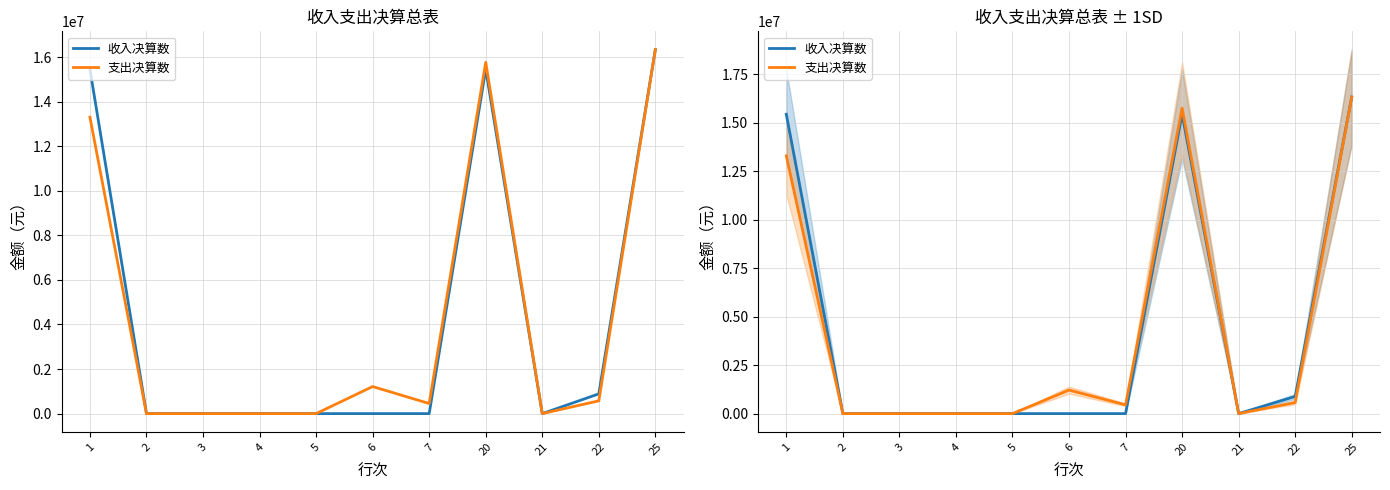

Reading left to right, what are all the values shown in this chart?

收入决算数: 1=15449667.1	2=0.0	3=0.0	4=0.0	5=0.0	6=0.0	7=0.0	20=15449667.1	21=0.0	22=886220.9	25=16335888.0
支出决算数: 1=13300692.7	2=0.0	3=0.0	4=0.0	5=0.0	6=1214289.6	7=452468.2	20=15762966.3	21=0.0	22=572921.7	25=16335888.0